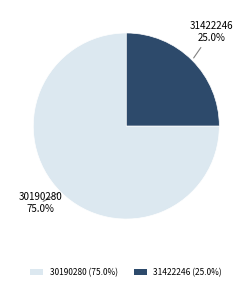

What is the ratio of the value at 31422246 to the value at 30190280?

0.3